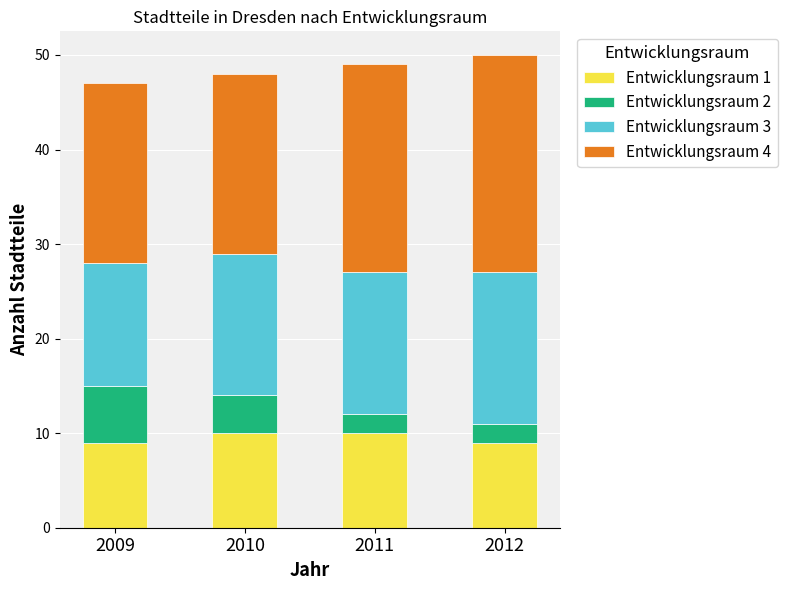

What is the difference between the second highest and minimum values in the Entwicklungsraum 1 series?

1